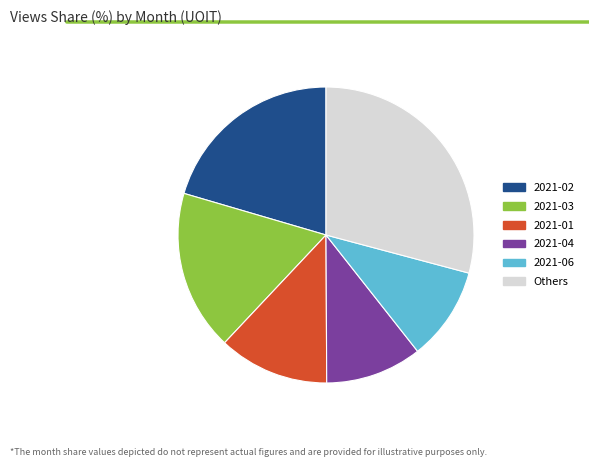

Combined, do 2021-06 and 2021-04 account for over 50%?

No